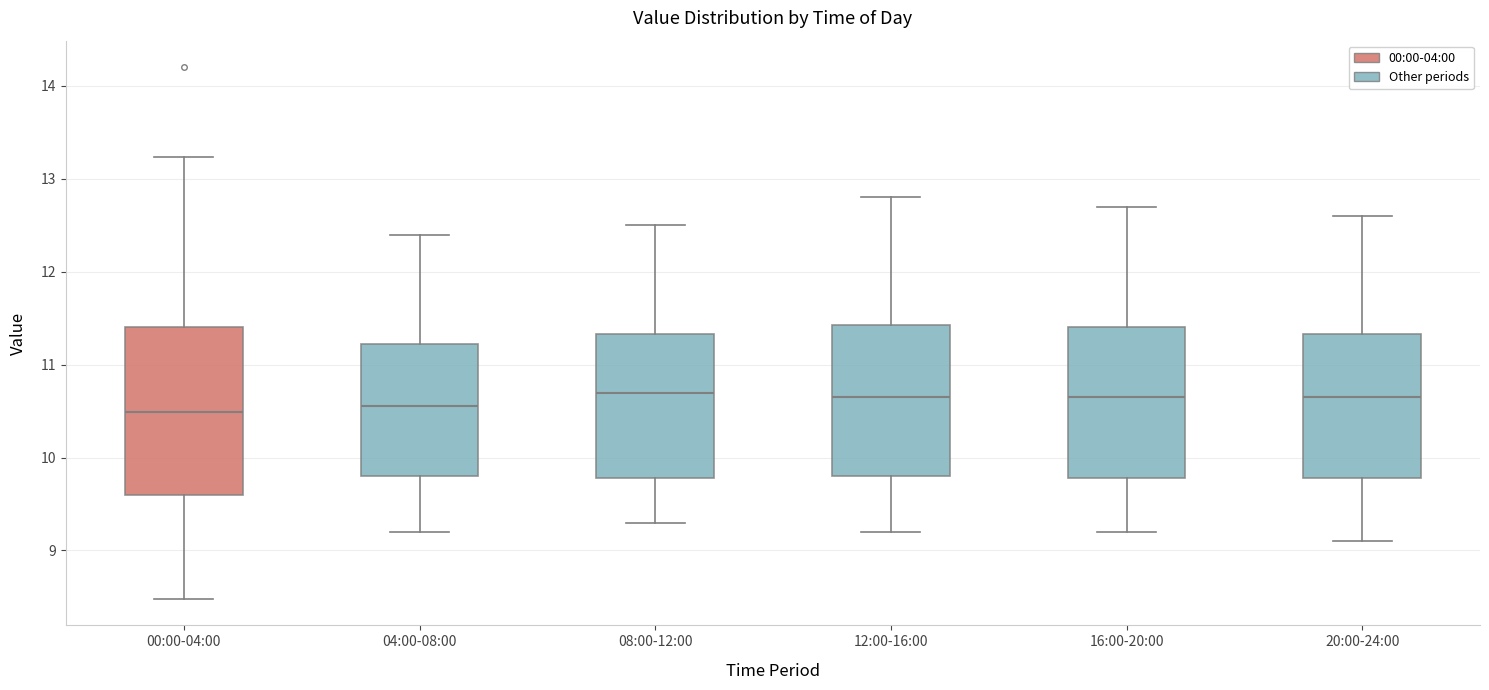

Reading left to right, read every box against the y-axis: the position of its median line, the range the box covers, and the ends of its whiskers. The values are not printed on the chart, so give them approximately, as read against the axis.

00:00-04:00: median 10.5, box 9.6 to 11.4, whiskers 8.5 to 13.2
04:00-08:00: median 10.6, box 9.8 to 11.2, whiskers 9.2 to 12.4
08:00-12:00: median 10.7, box 9.8 to 11.3, whiskers 9.3 to 12.5
12:00-16:00: median 10.7, box 9.8 to 11.4, whiskers 9.2 to 12.8
16:00-20:00: median 10.7, box 9.8 to 11.4, whiskers 9.2 to 12.7
20:00-24:00: median 10.7, box 9.8 to 11.3, whiskers 9.1 to 12.6